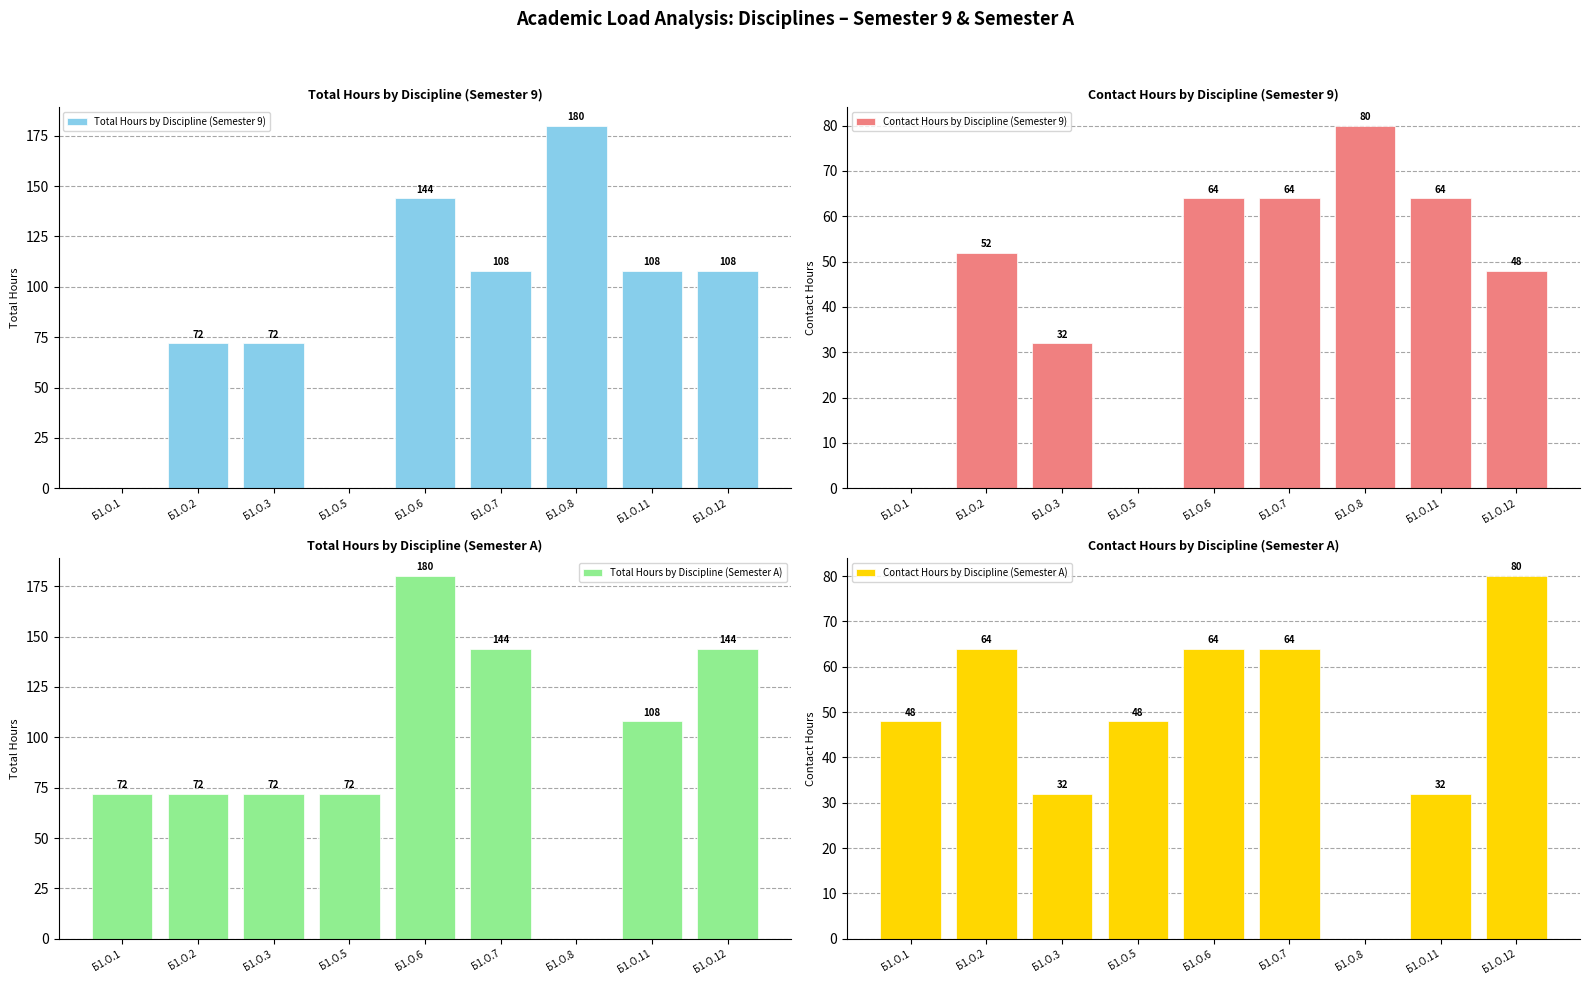

What is the average value of the Total Hours by Discipline (Semester A) series?

96